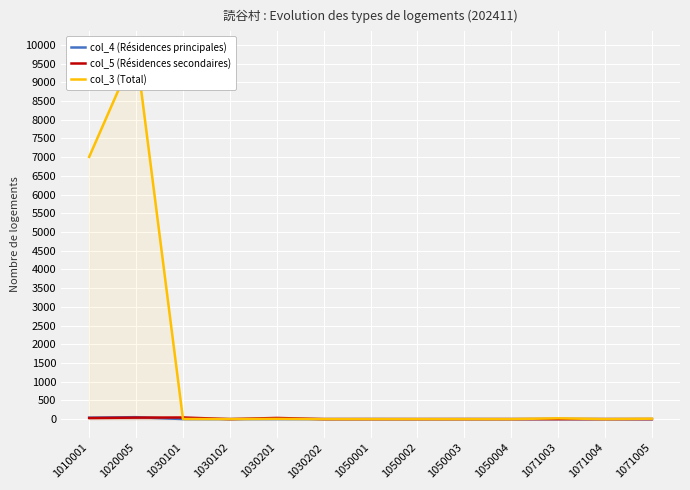

True or false: col_5 (Résidences secondaires) has more than 1 points higher than both neighbors.

True